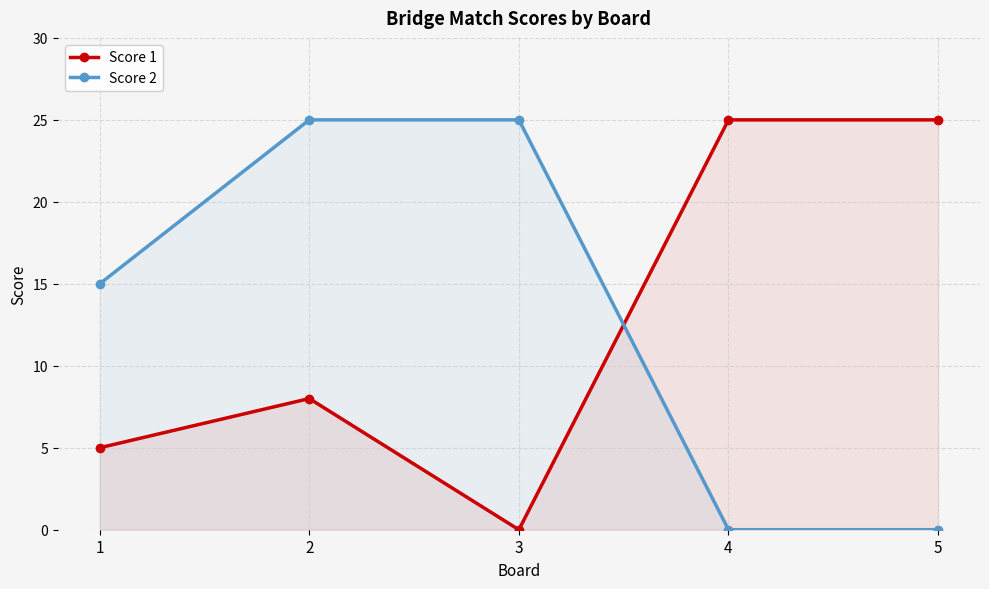

What is the sum of the Score 2 values at 3 and 1?

40